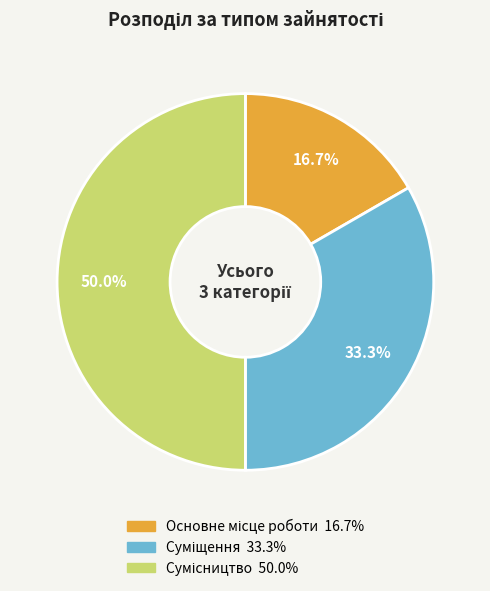

Is it true that Основне місце роботи is 8% of the pie?

False